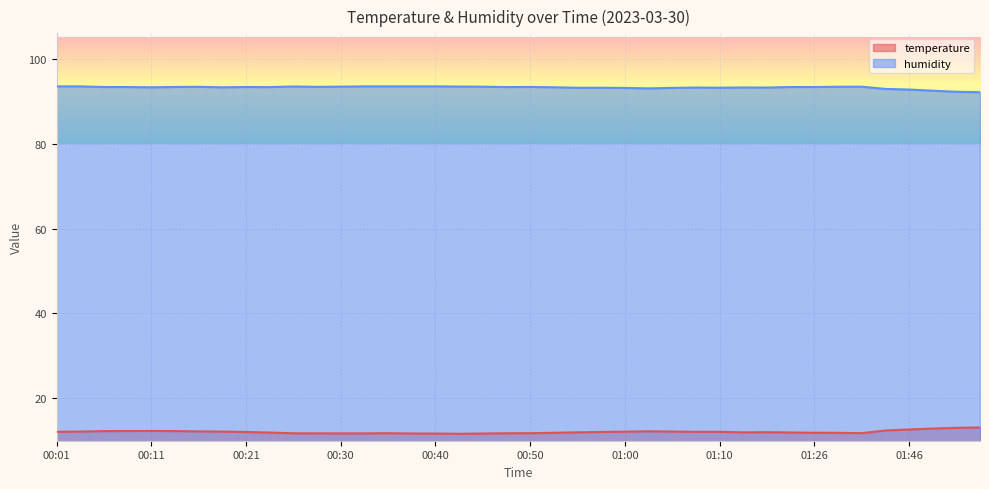

What is the spread (max minus min) of values at 00:53?

81.4